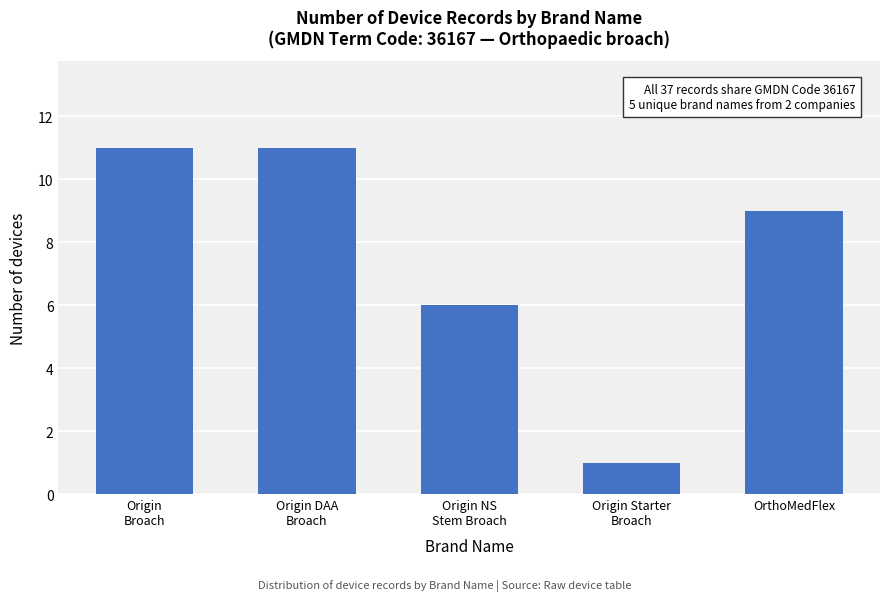

Reading left to right, extract all data points from this chart.

11	11	6	1	9